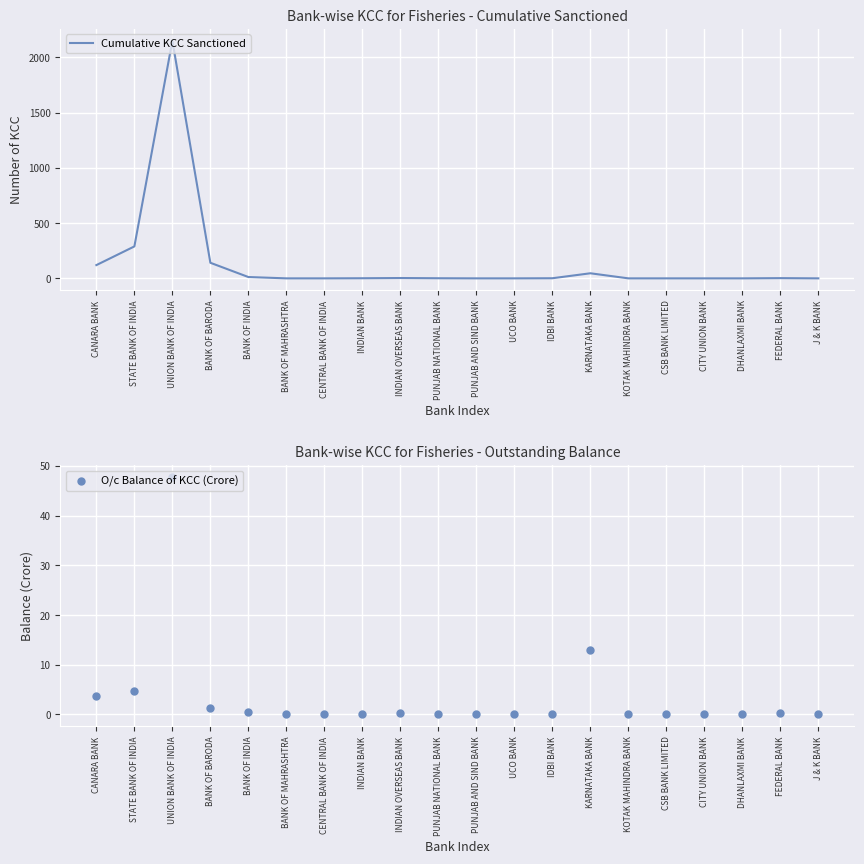

At how many categories does at least one series exceed 113?

4